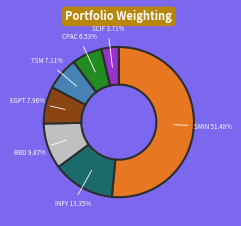

Between TSM and INFY, which is larger?

INFY